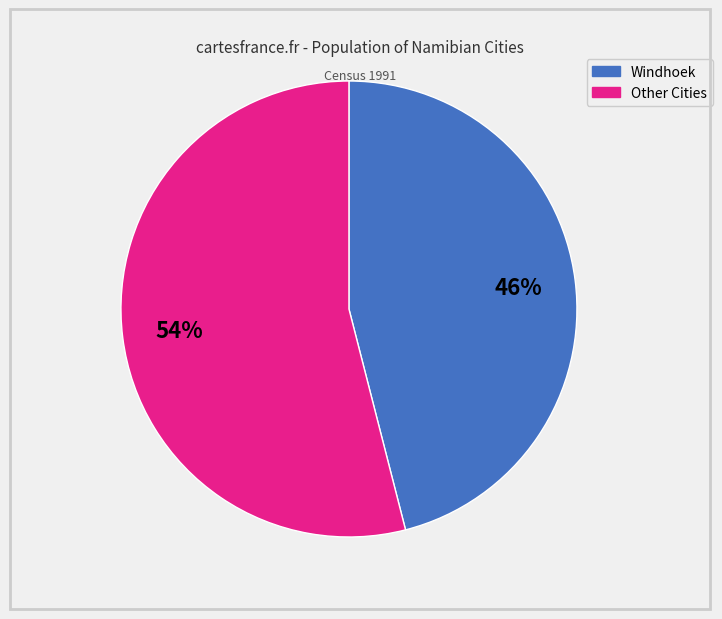

Is there any slice that represents more than half of the pie?

Yes